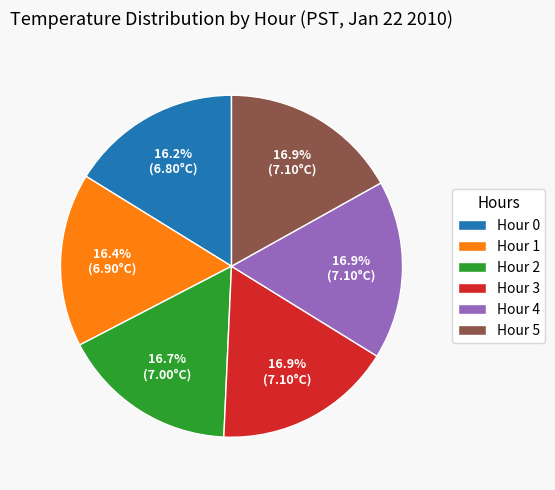

Approximately how many times larger is the value at Hour 0 compared to Hour 3?

1.0